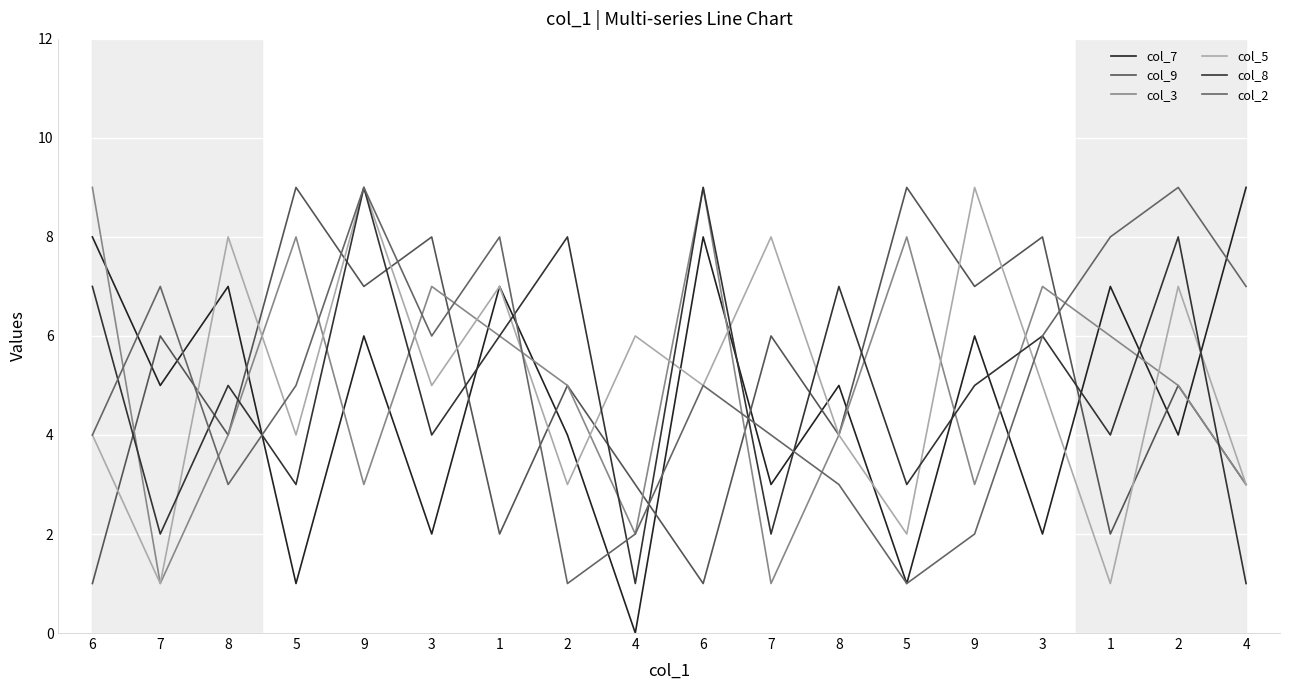

How many lines are shown in the chart?

6